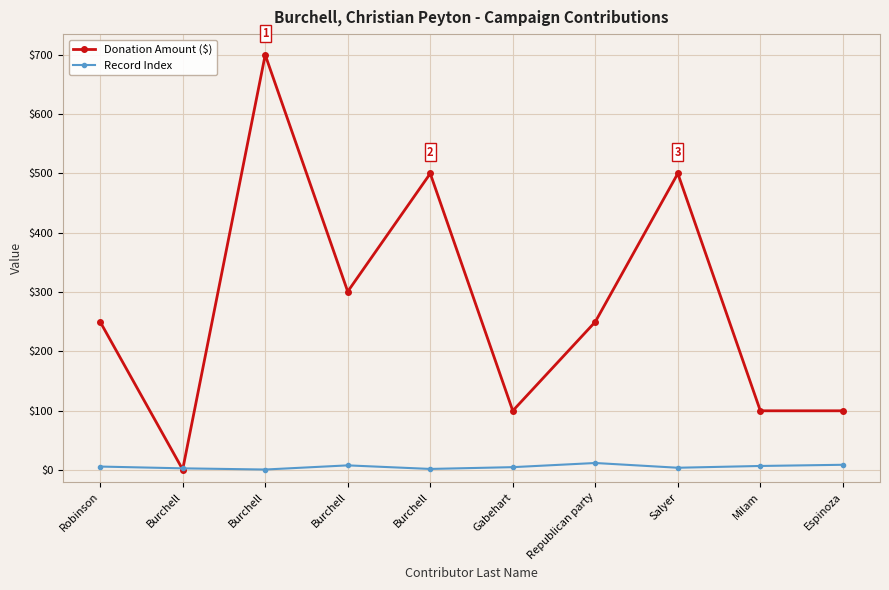

How many series are shown in this chart?

2